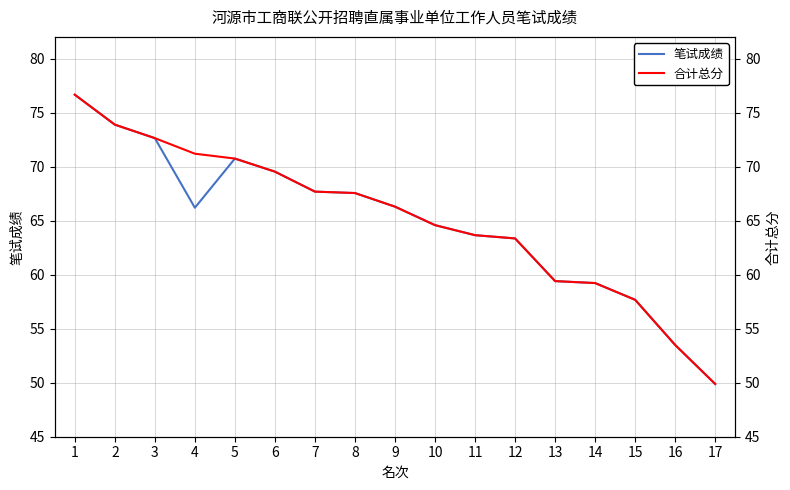

How many data points in 合计总分 are less than 66?

8